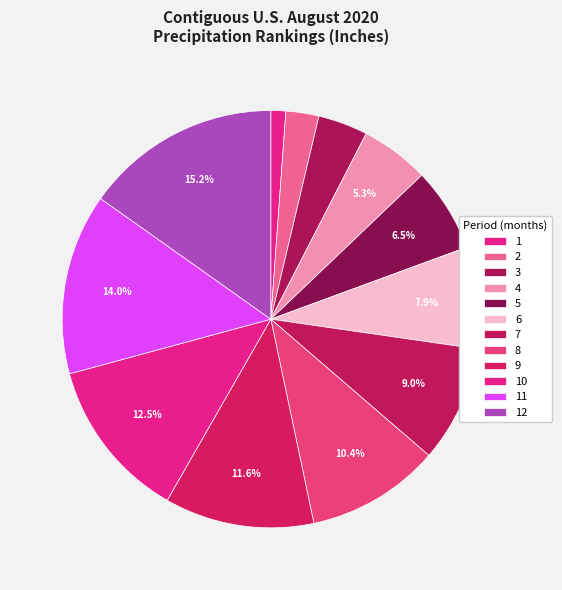

How many segments does this pie chart have?

12